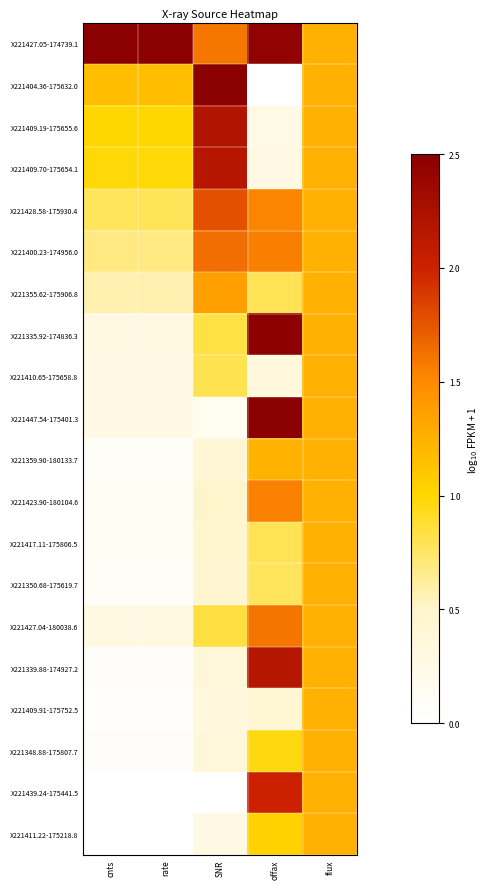

At how many categories does at least one series exceed 1?

5